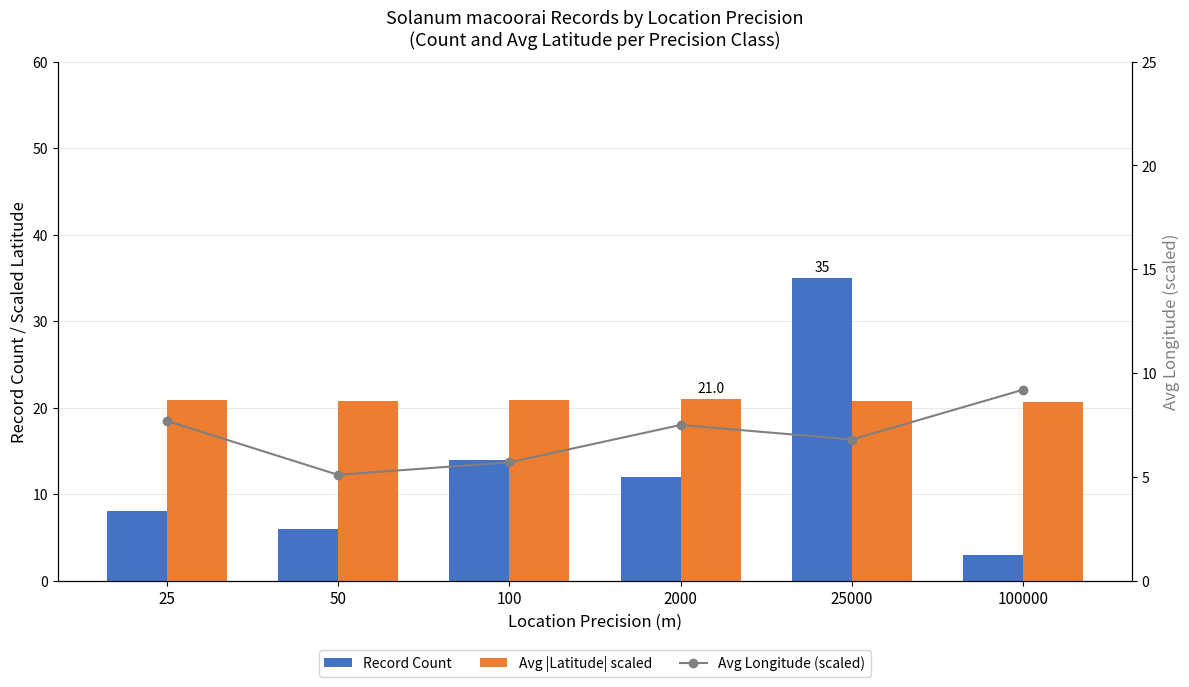

List the labels in order of Record Count value, smallest first.

100000, 50, 25, 2000, 100, 25000